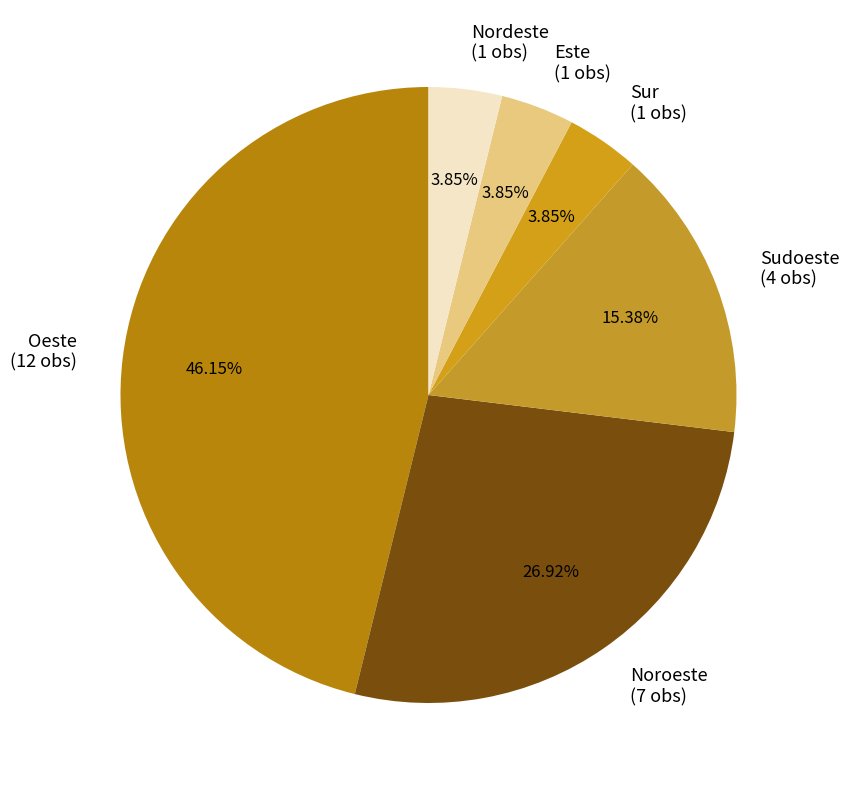

Is there any slice that represents more than half of the pie?

No